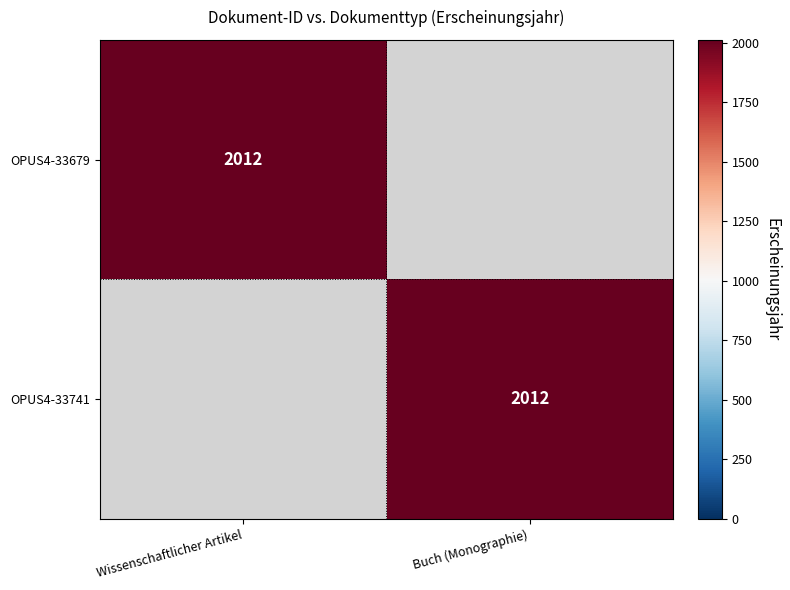

The value of OPUS4-33679 at Wissenschaftlicher Artikel is 3621. True or false?

False